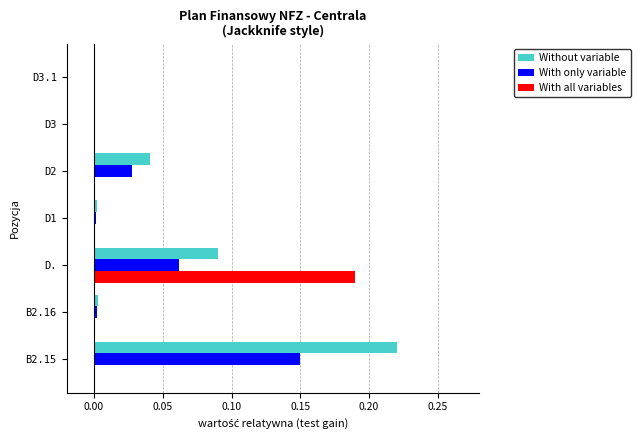

Between B2.15 and D., which series saw the biggest shift?

With all variables